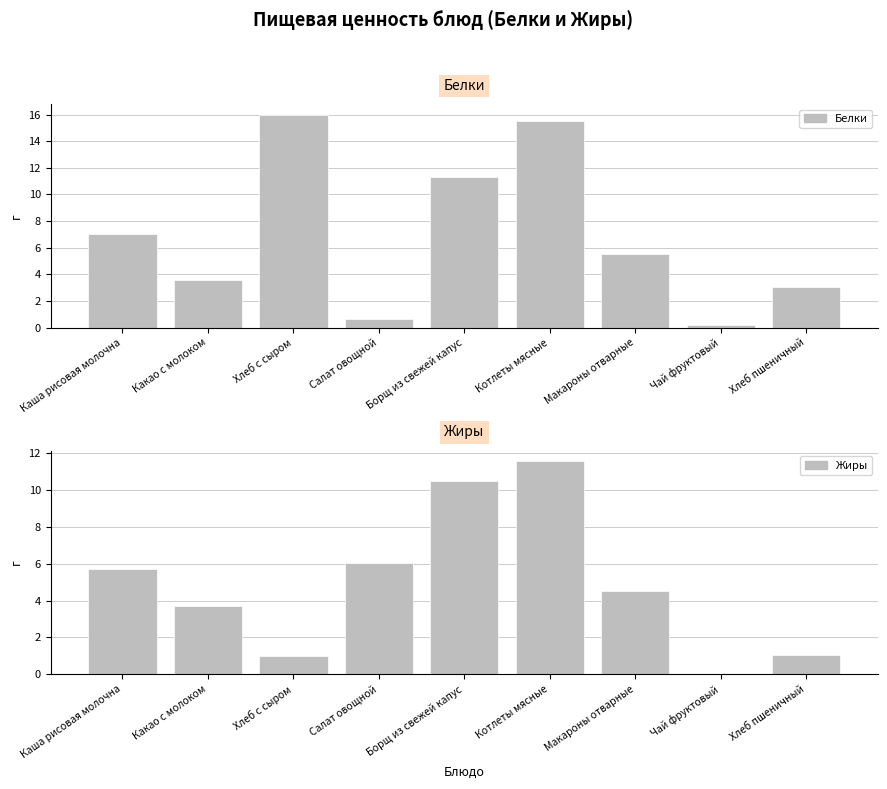

At how many categories does at least one series exceed 2?

8